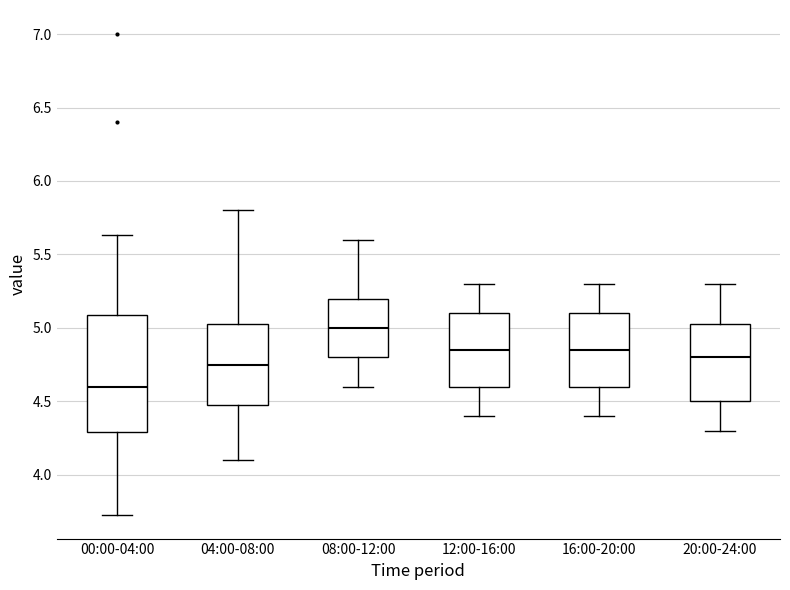

Which box has the highest median line?

08:00-12:00